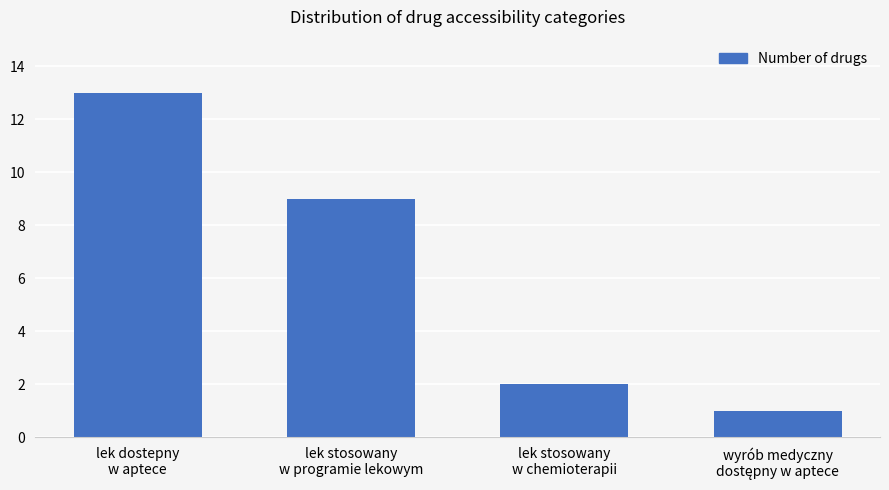

How many values are below 9?

2